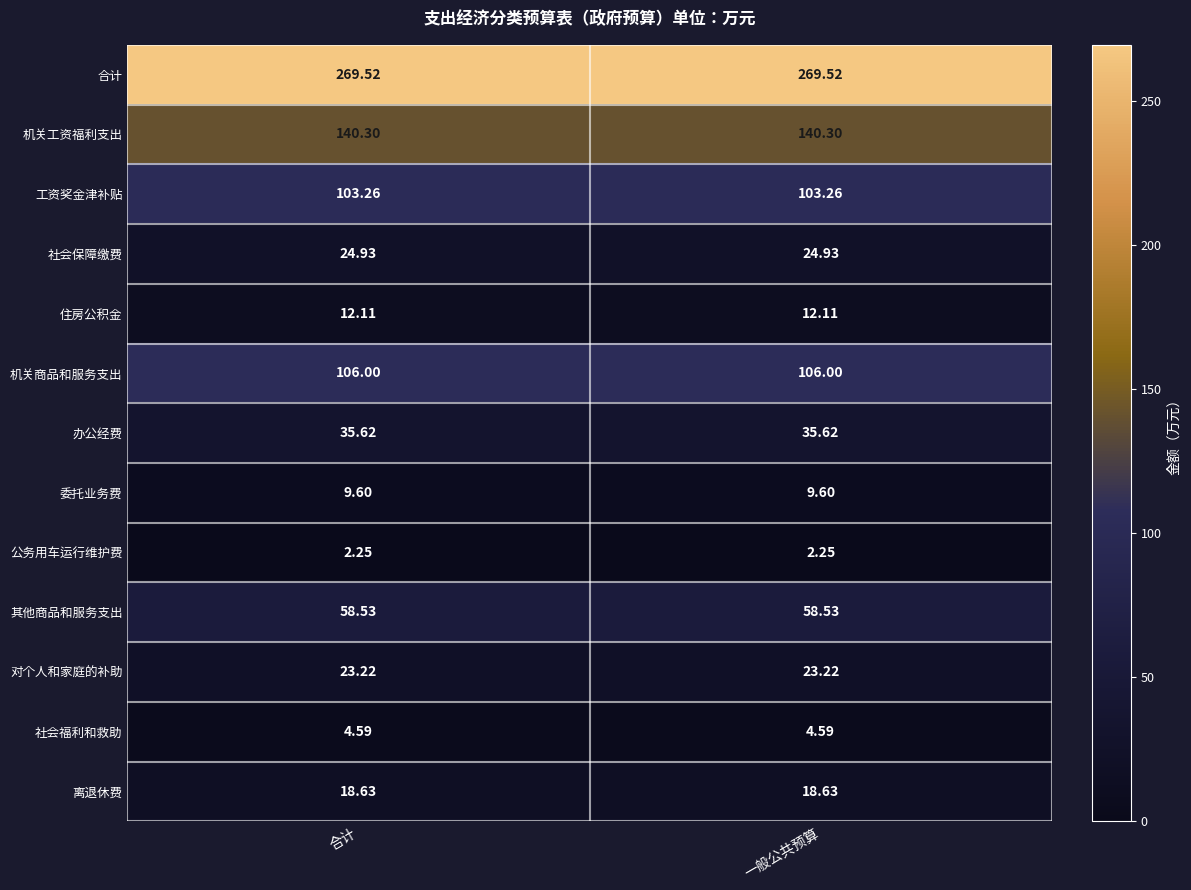

Is the value of 离退休费 at 合计 greater than the value of 机关工资福利支出 at 一般公共预算?

No